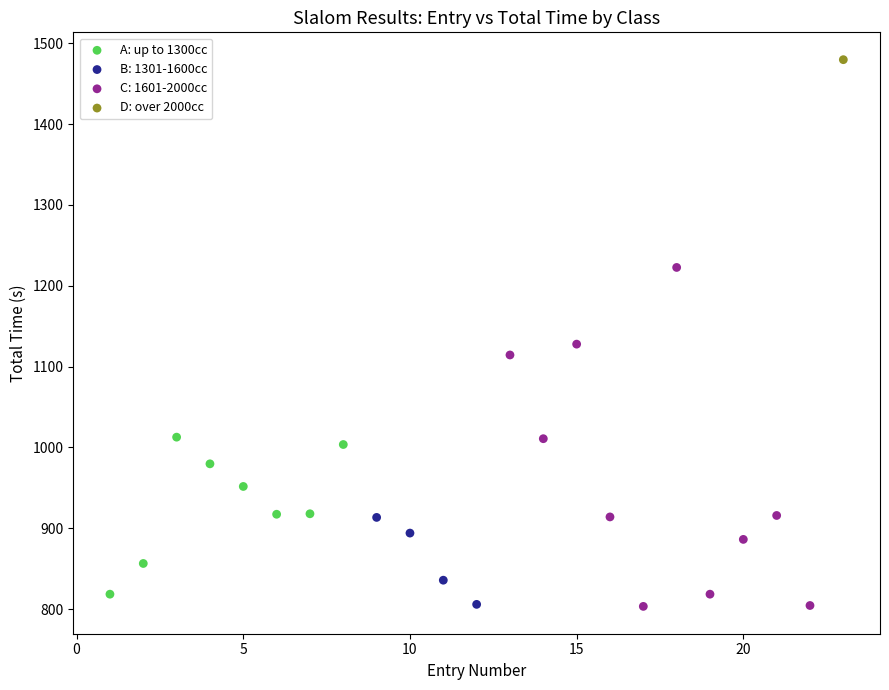

What are all the series names shown in the legend?

A: up to 1300cc, B: 1301-1600cc, C: 1601-2000cc, D: over 2000cc